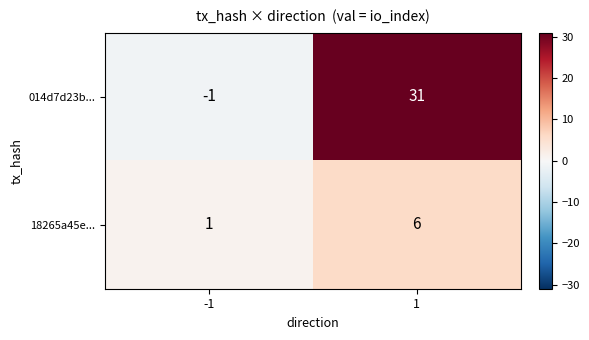

Reading left to right, what are all the values shown in this chart?

014d7d23b...: -1=-1	1=31
18265a45e...: -1=1	1=6